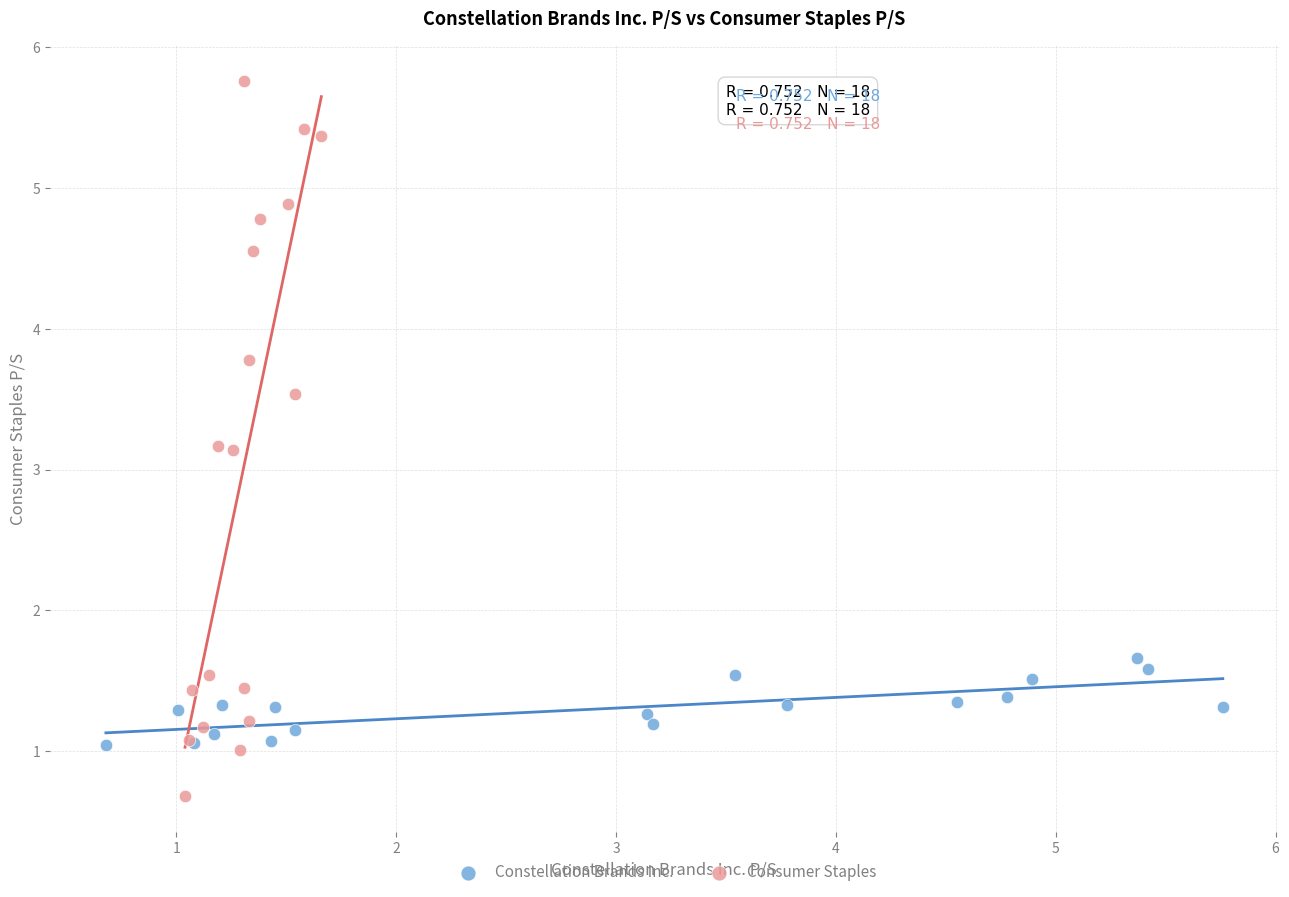

Which series reaches the maximum Y coordinate?

Consumer Staples